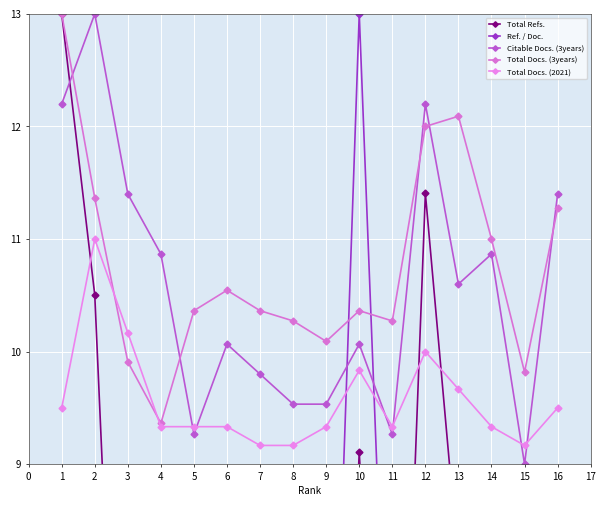

What is the sum of all Total Docs. (2021) values?

153.2